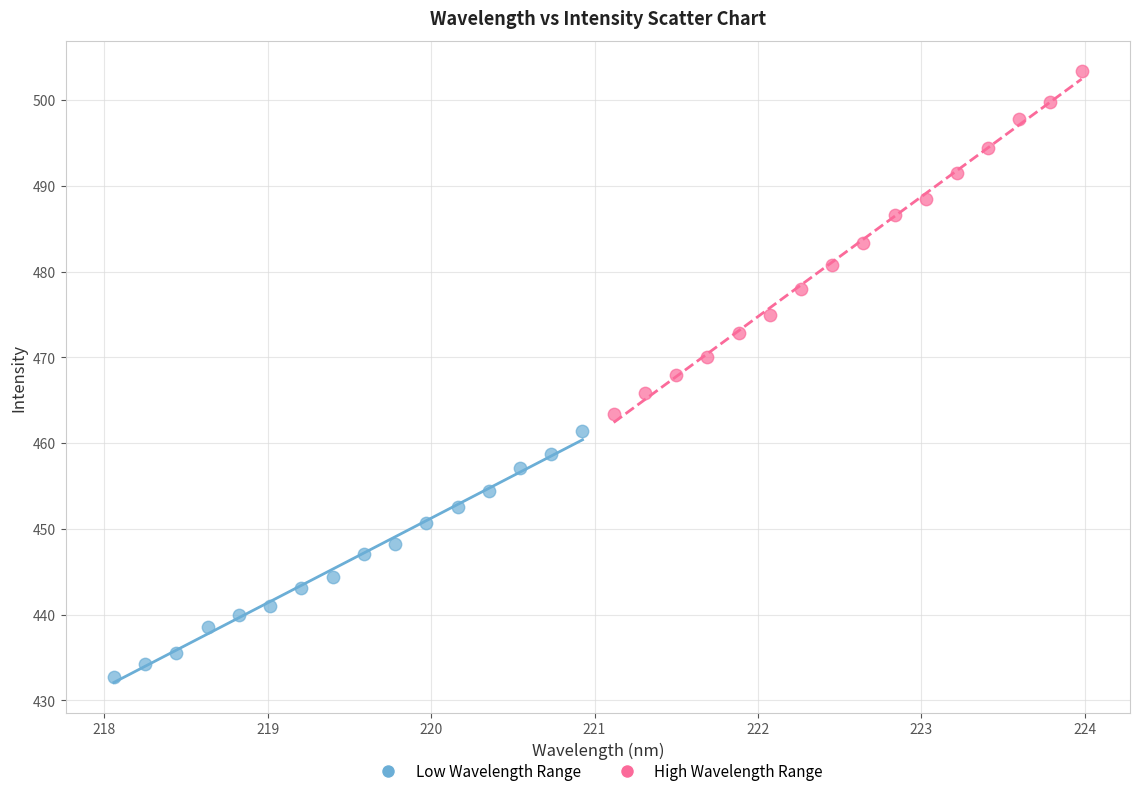

Which series reaches the maximum Y coordinate?

High Wavelength Range